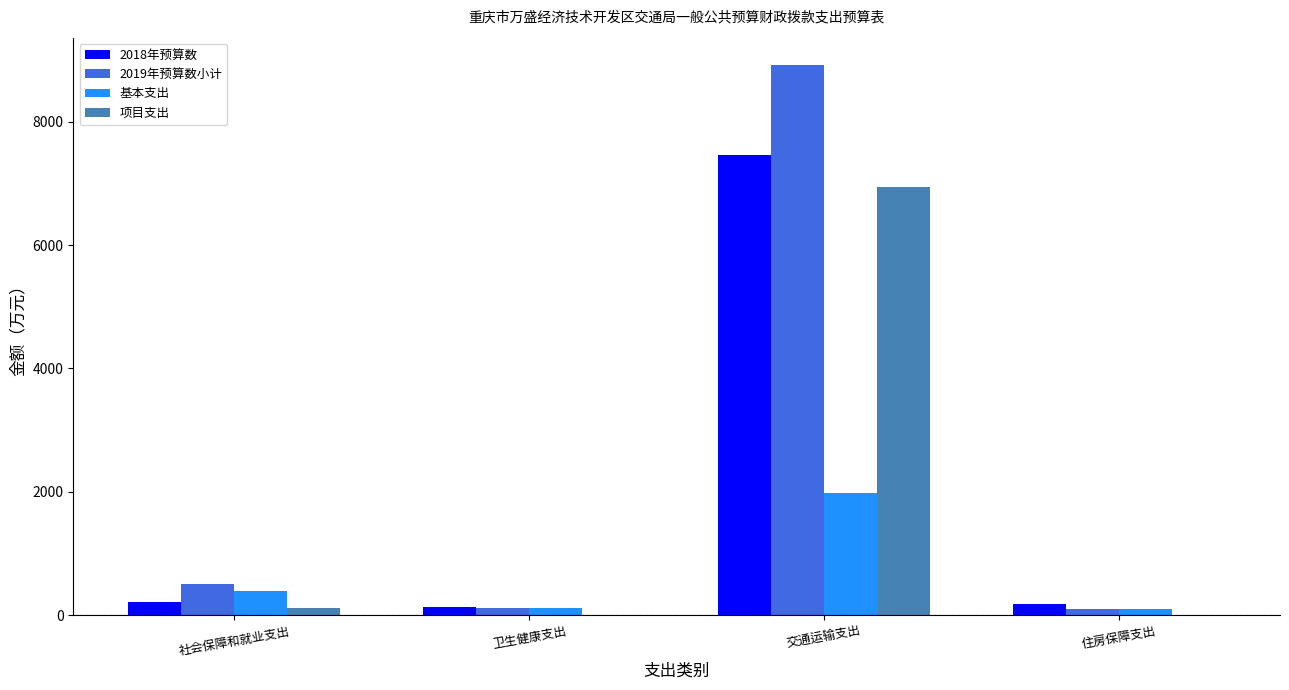

The value of 2018年预算数 at 社会保障和就业支出 is 216.4. True or false?

True